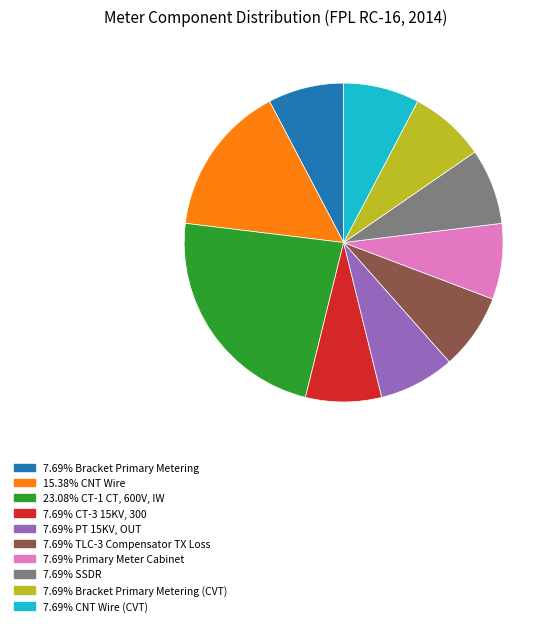

Is there any slice that represents more than half of the pie?

No